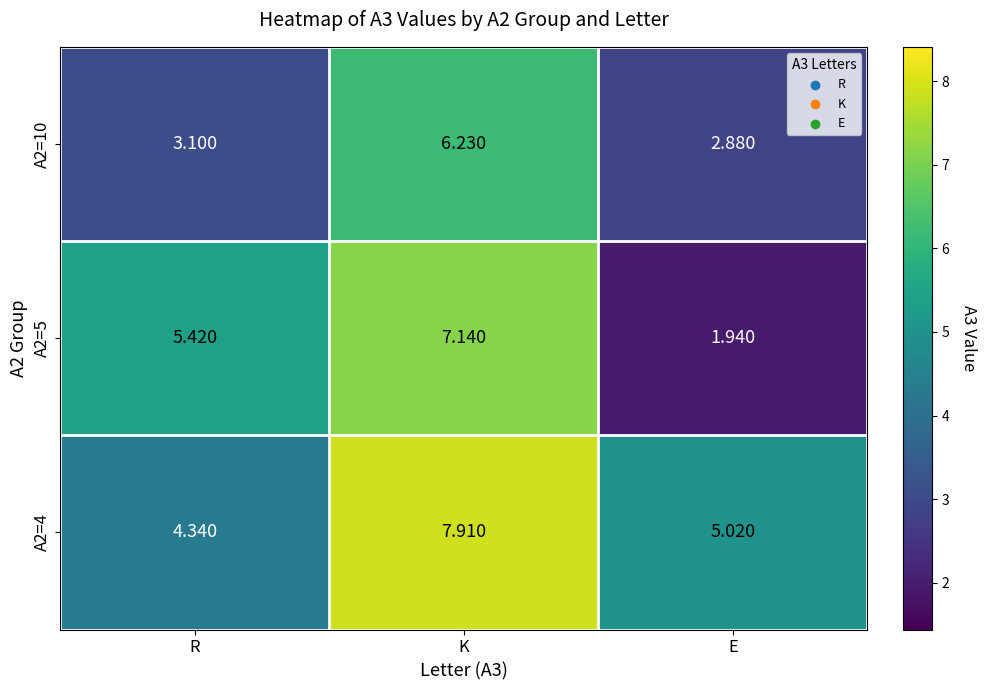

At which category does the chart reach its minimum across all series?

E